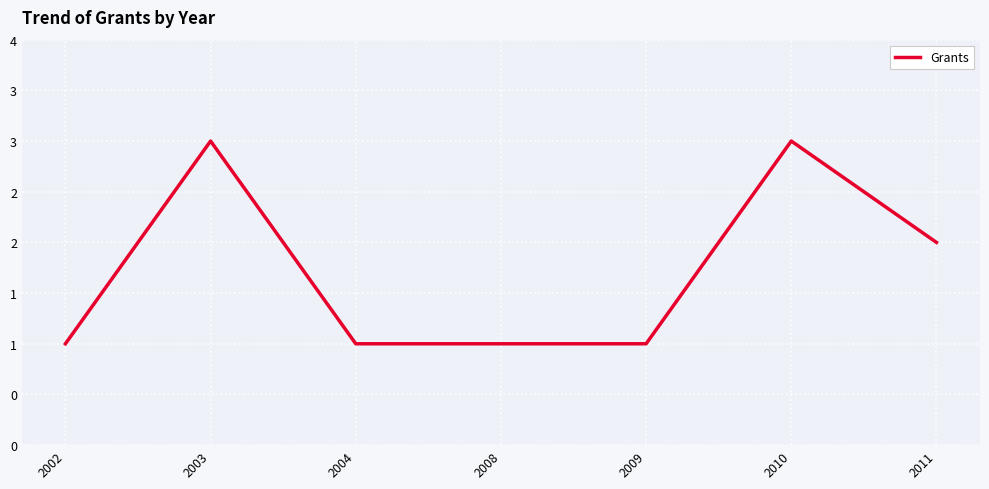

Which label corresponds to the largest value in the chart?

2003